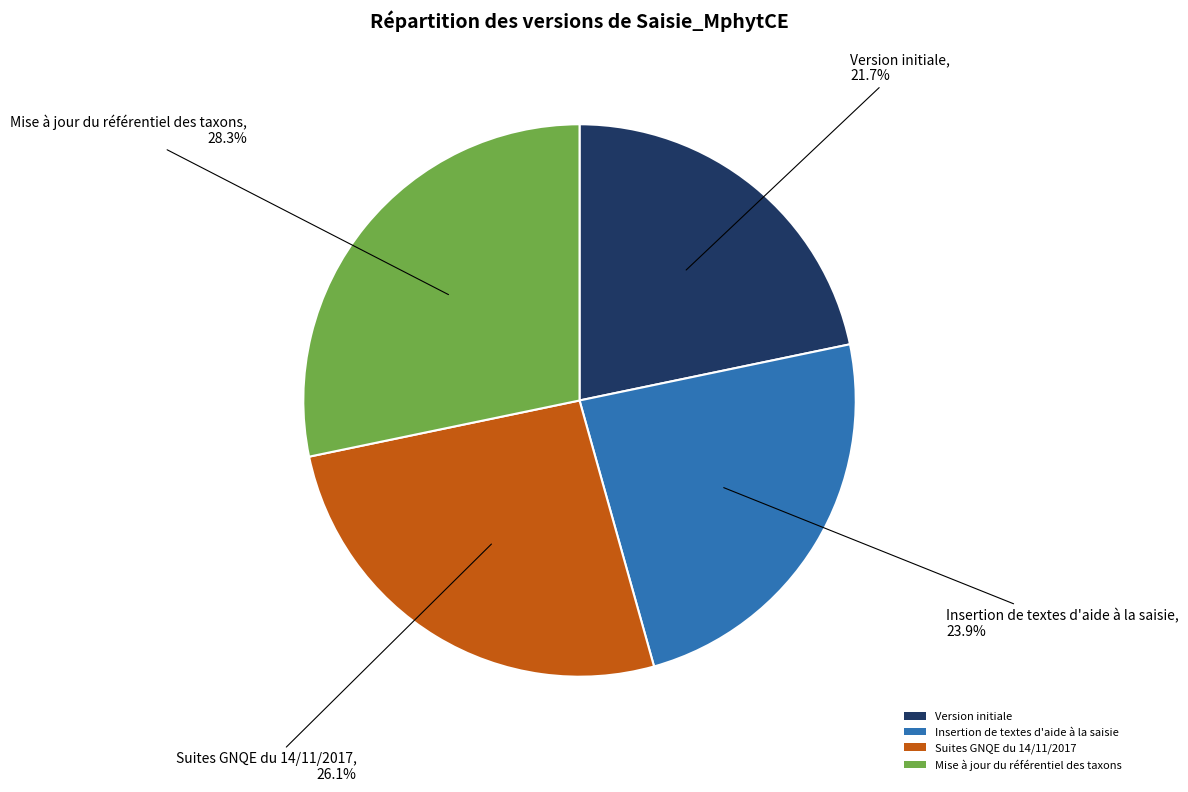

How many slices are in this pie chart?

4